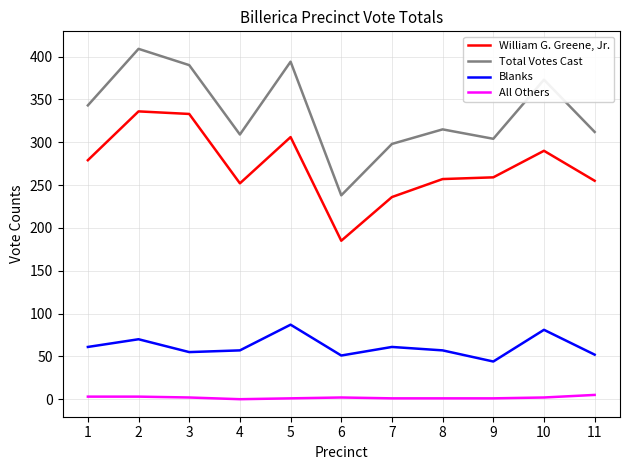

Which series has the largest total across all categories?

Total Votes Cast